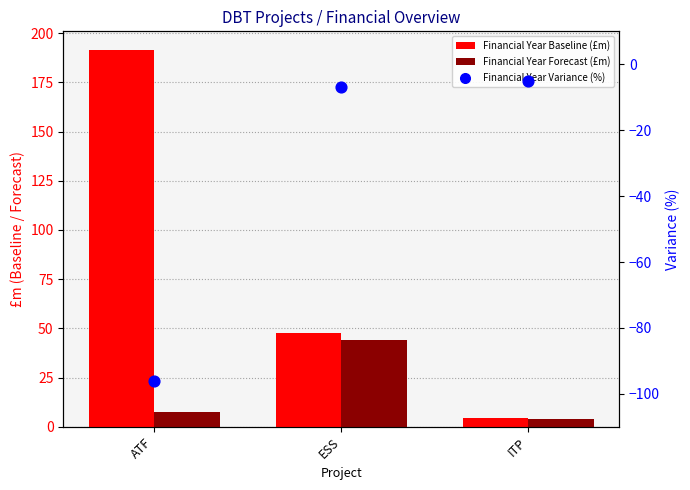

Which series reaches the minimum Y coordinate?

Financial Year Variance (%)